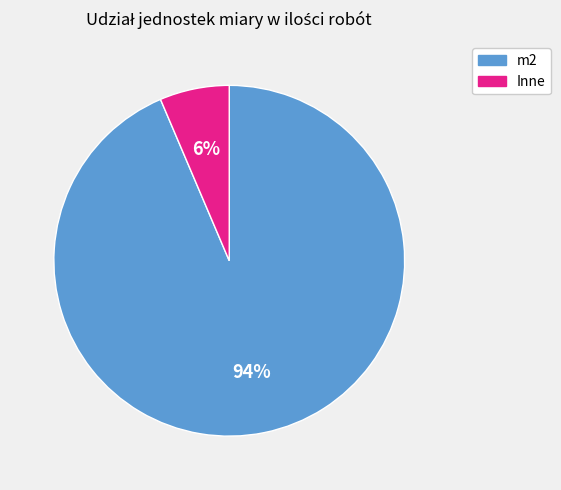

To the nearest percent, what is the average slice percentage?

50%